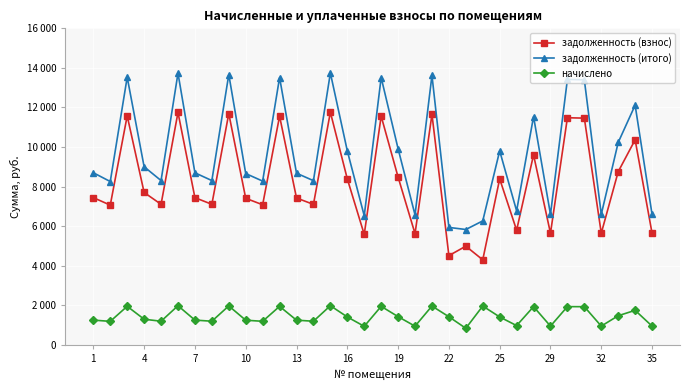

Is this an area chart (filled region under the line)?

No